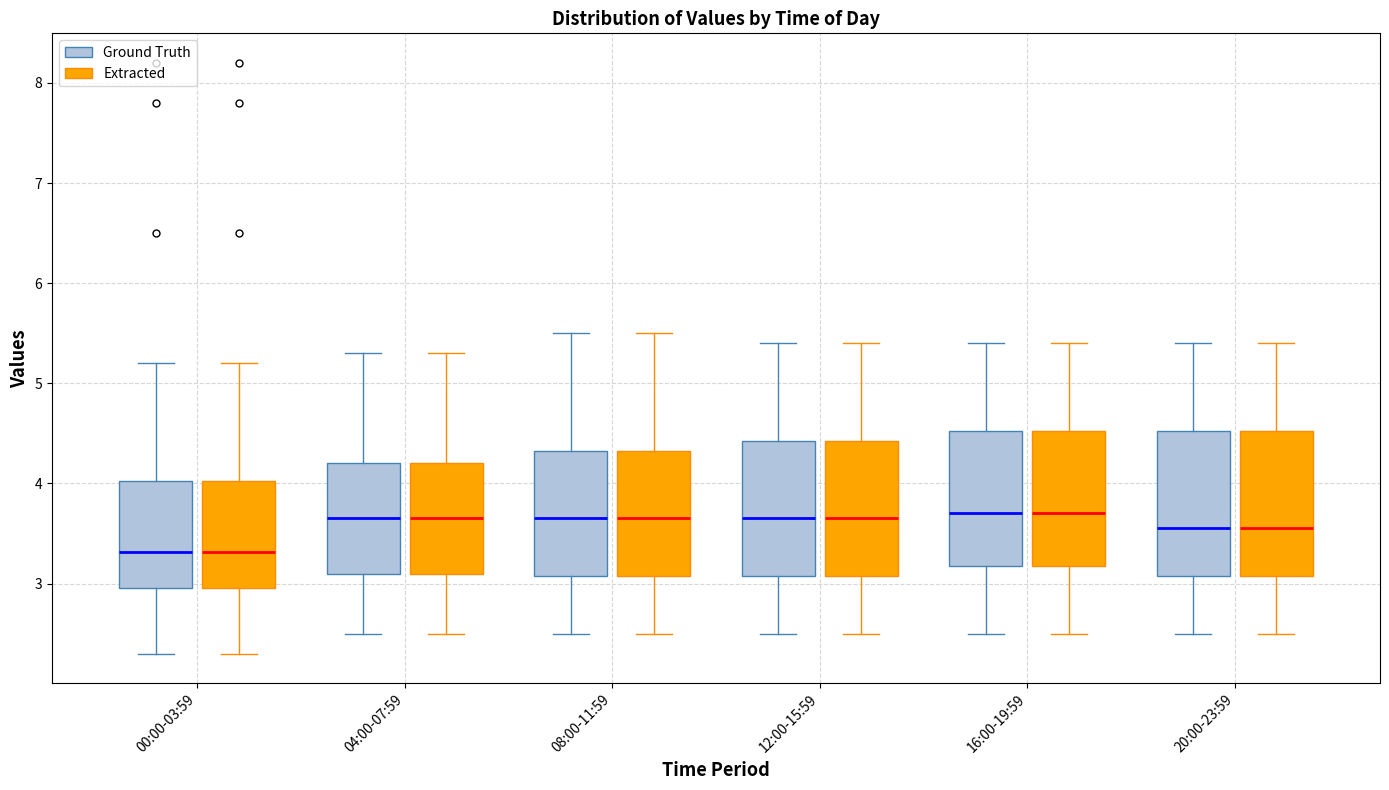

Reading left to right, read every box against the y-axis: the position of its median line, the range the box covers, and the ends of its whiskers. The values are not printed on the chart, so give them approximately, as read against the axis.

00:00-03:59 (Ground Truth): median 3.3, box 3.0 to 4.0, whiskers 2.3 to 5.2
00:00-03:59 (Extracted): median 3.3, box 3.0 to 4.0, whiskers 2.3 to 5.2
04:00-07:59 (Ground Truth): median 3.7, box 3.1 to 4.2, whiskers 2.5 to 5.3
04:00-07:59 (Extracted): median 3.7, box 3.1 to 4.2, whiskers 2.5 to 5.3
08:00-11:59 (Ground Truth): median 3.7, box 3.1 to 4.3, whiskers 2.5 to 5.5
08:00-11:59 (Extracted): median 3.7, box 3.1 to 4.3, whiskers 2.5 to 5.5
12:00-15:59 (Ground Truth): median 3.7, box 3.1 to 4.4, whiskers 2.5 to 5.4
12:00-15:59 (Extracted): median 3.7, box 3.1 to 4.4, whiskers 2.5 to 5.4
16:00-19:59 (Ground Truth): median 3.7, box 3.2 to 4.5, whiskers 2.5 to 5.4
16:00-19:59 (Extracted): median 3.7, box 3.2 to 4.5, whiskers 2.5 to 5.4
20:00-23:59 (Ground Truth): median 3.6, box 3.1 to 4.5, whiskers 2.5 to 5.4
20:00-23:59 (Extracted): median 3.6, box 3.1 to 4.5, whiskers 2.5 to 5.4